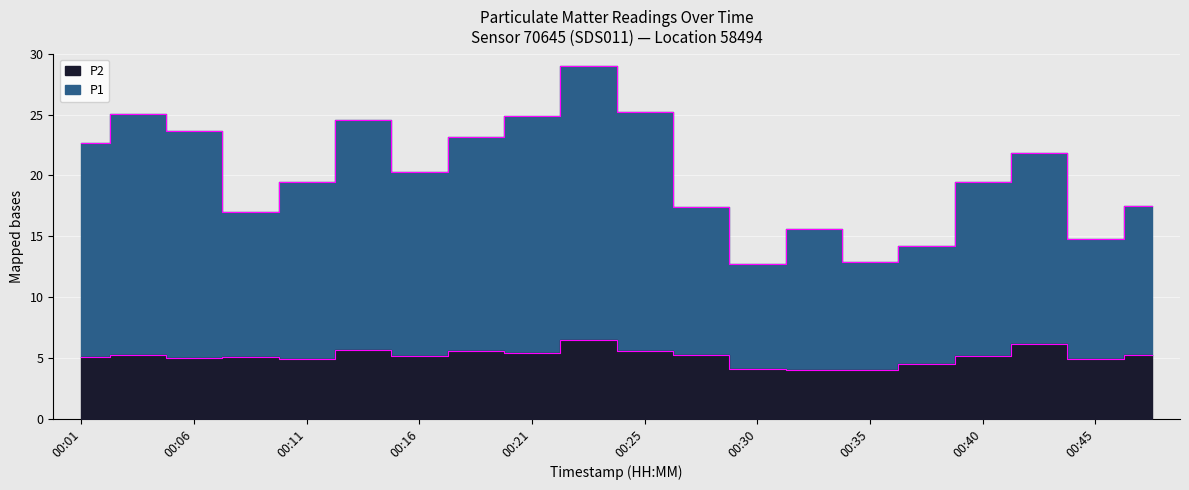

True or false: P2 and P1 cross at least once.

False